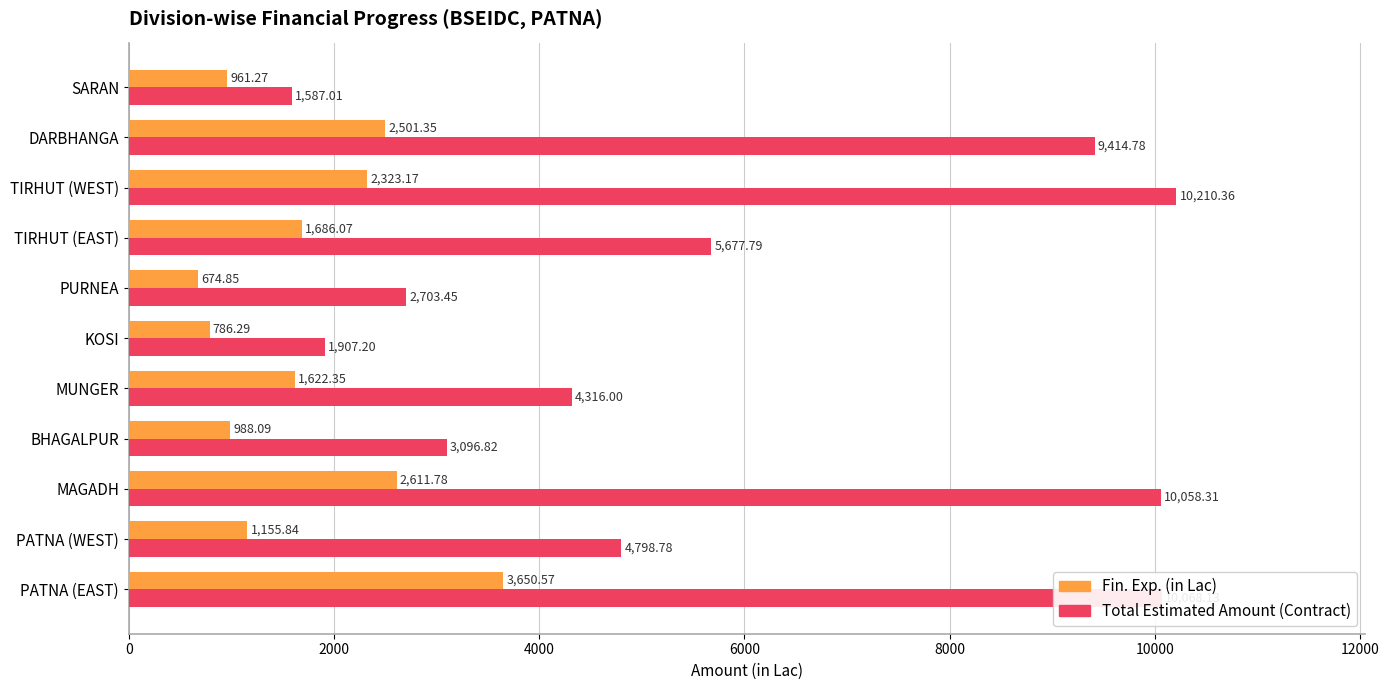

Rank the series by their average value, from highest to lowest.

Total Estimated Amount (Contract), Fin. Exp. (in Lac)